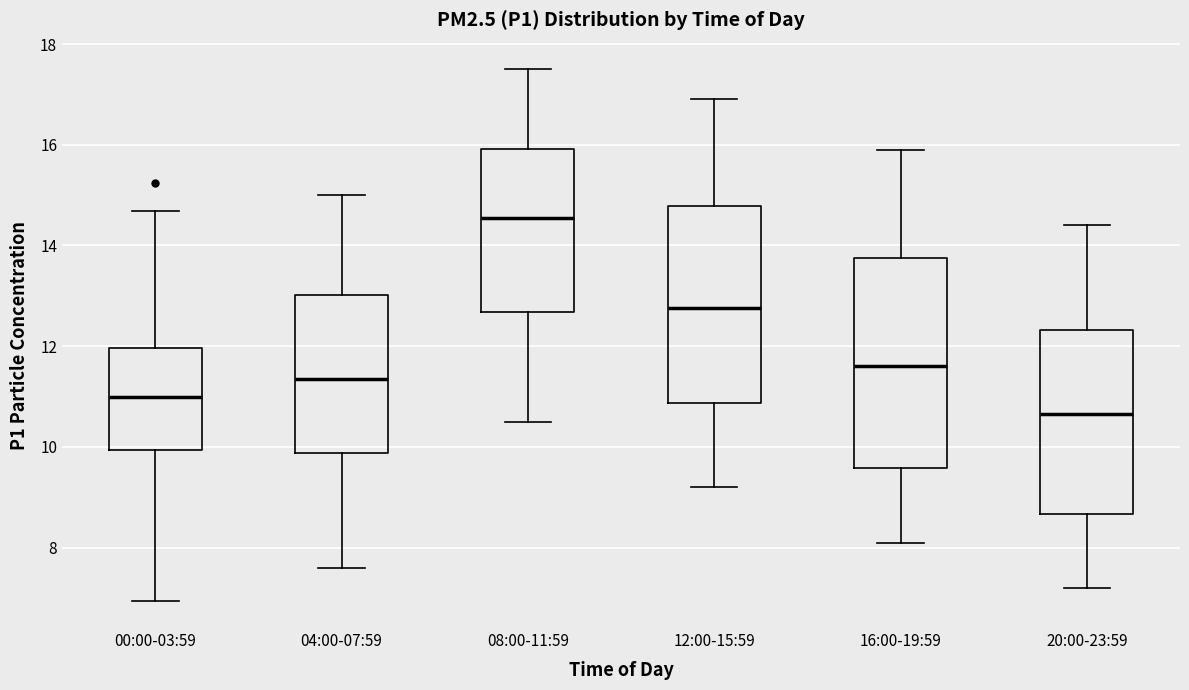

Which box has the highest median line?

08:00-11:59